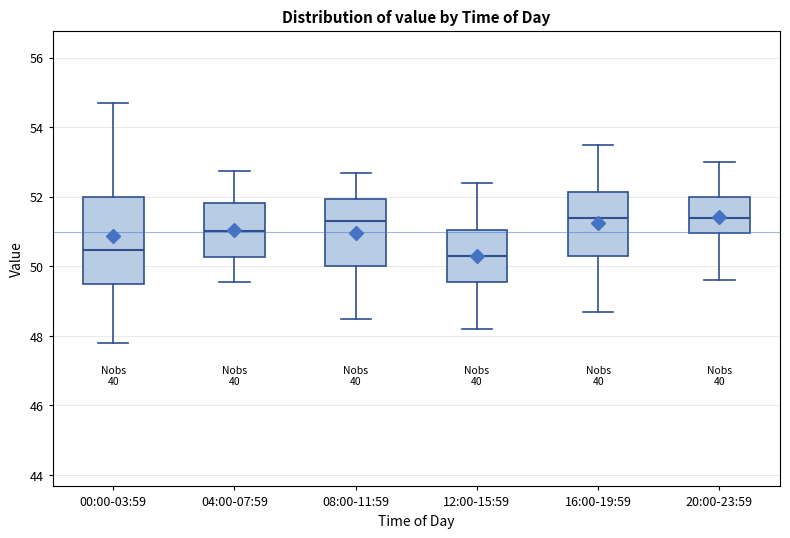

Reading left to right, transcribe this box plot: for each box, give where its median line is, the range the box spans, and where its two whiskers end, as read against the y-axis. The values are not printed on the chart, so give them approximately, as read against the axis.

00:00-03:59: median 50.4, box 49.4 to 52.0, whiskers 47.8 to 54.8
04:00-07:59: median 51.0, box 50.2 to 51.8, whiskers 49.6 to 52.8
08:00-11:59: median 51.4, box 50.0 to 52.0, whiskers 48.6 to 52.8
12:00-15:59: median 50.4, box 49.6 to 51.0, whiskers 48.2 to 52.4
16:00-19:59: median 51.4, box 50.4 to 52.2, whiskers 48.8 to 53.6
20:00-23:59: median 51.4, box 51.0 to 52.0, whiskers 49.6 to 53.0